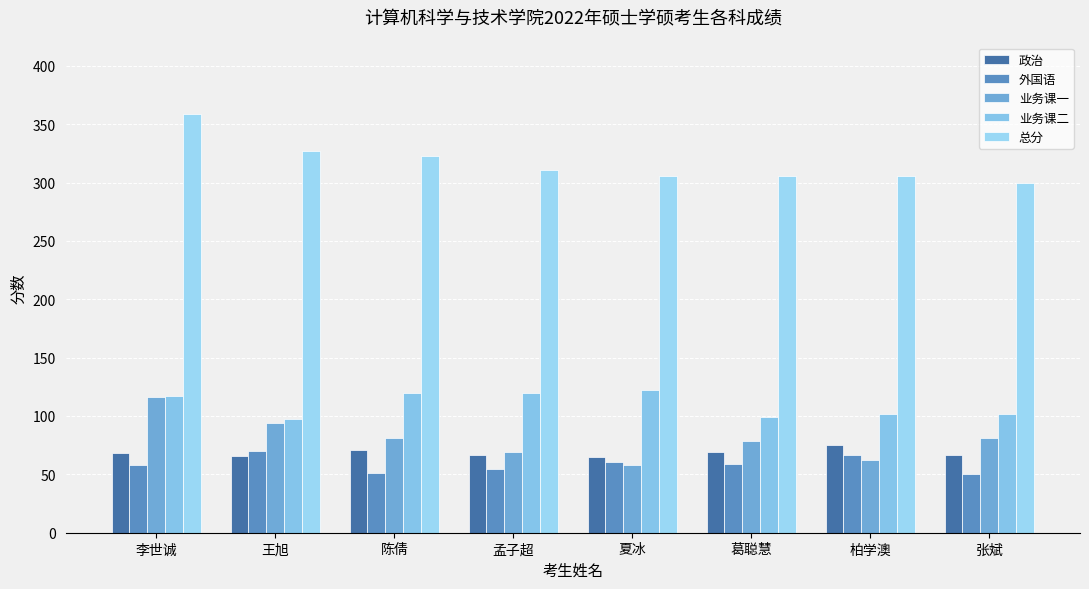

Does the chart contain any negative values?

No